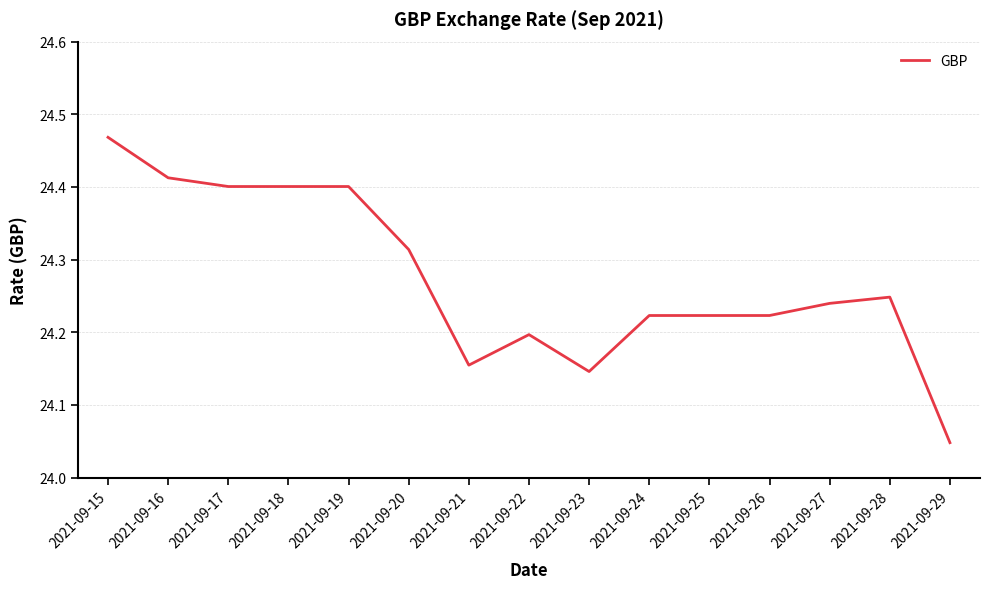

How many distinct data groups are displayed?

1